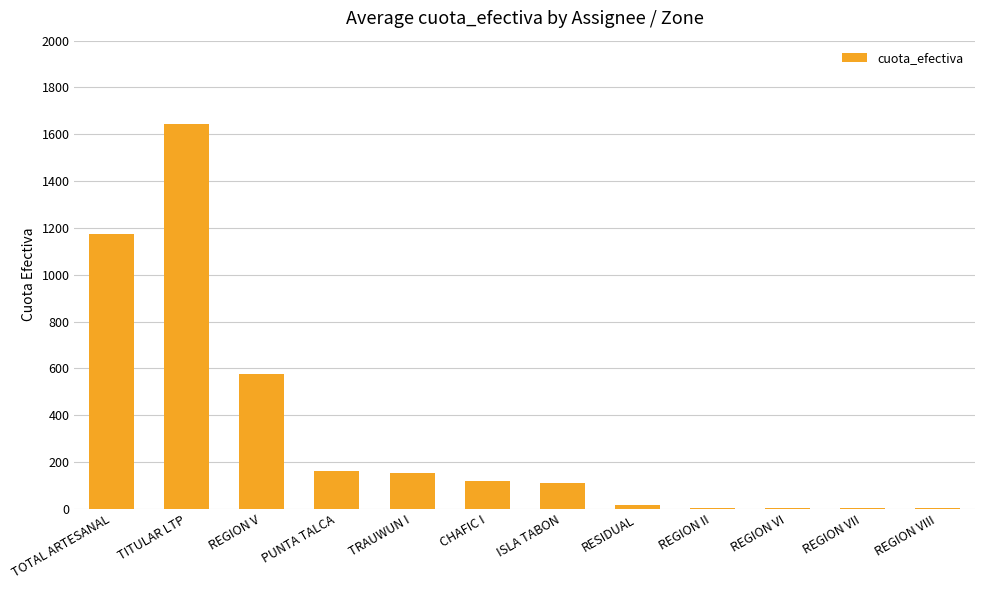

What is the sum of all values?

3966.3